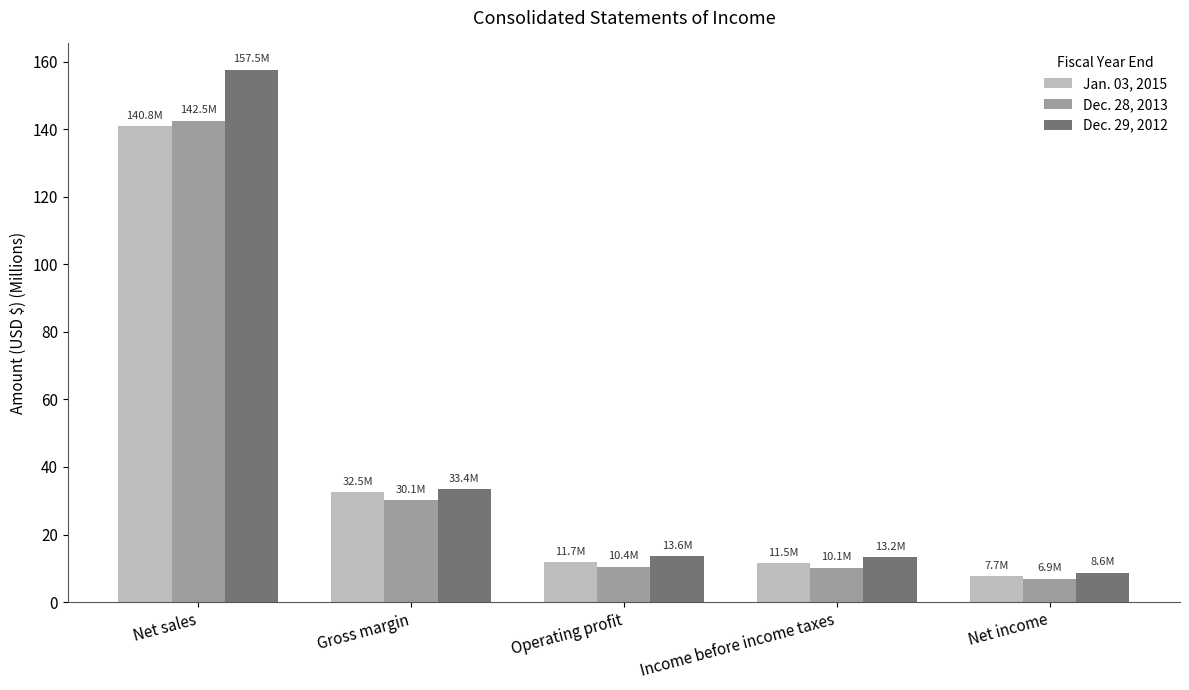

Rank the series by their average value, from lowest to highest.

Dec. 28, 2013, Jan. 03, 2015, Dec. 29, 2012